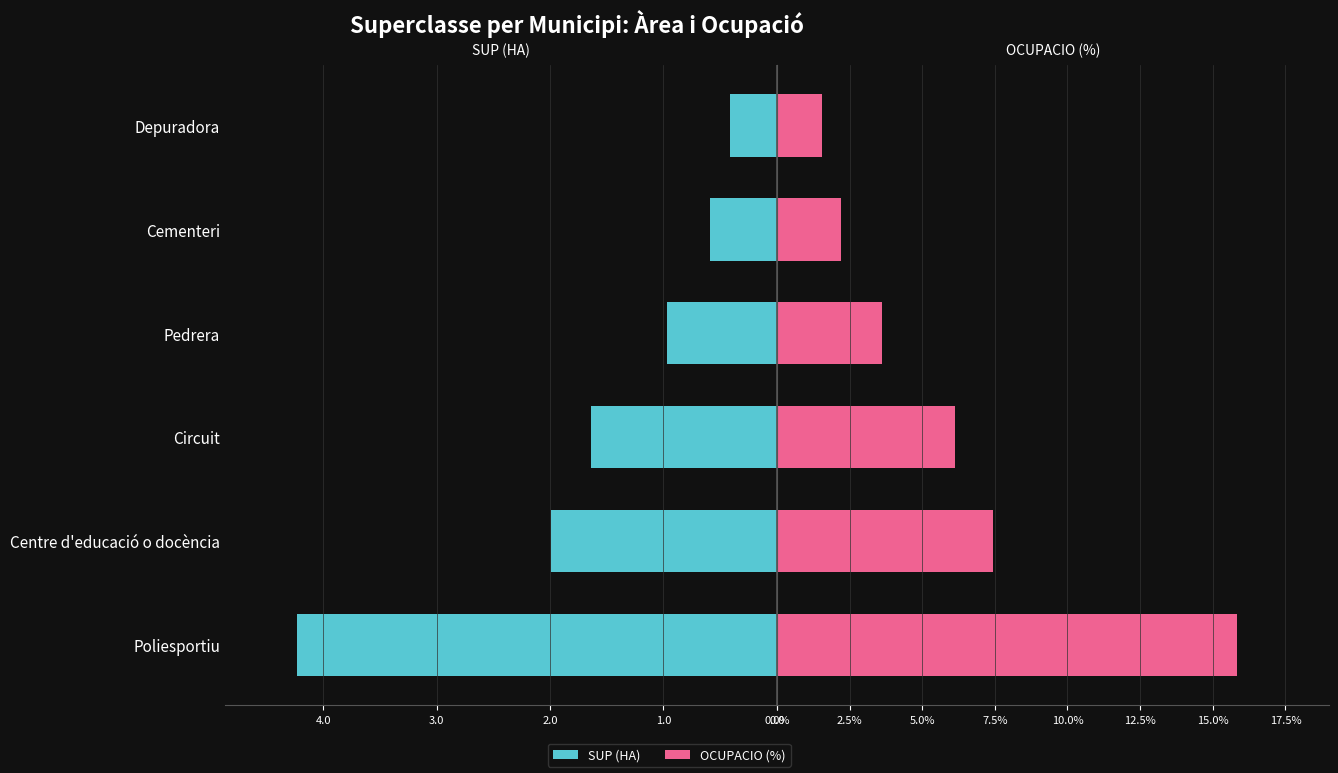

List the series in order of their overall mean, lowest first.

SUP (HA), OCUPACIO (%)